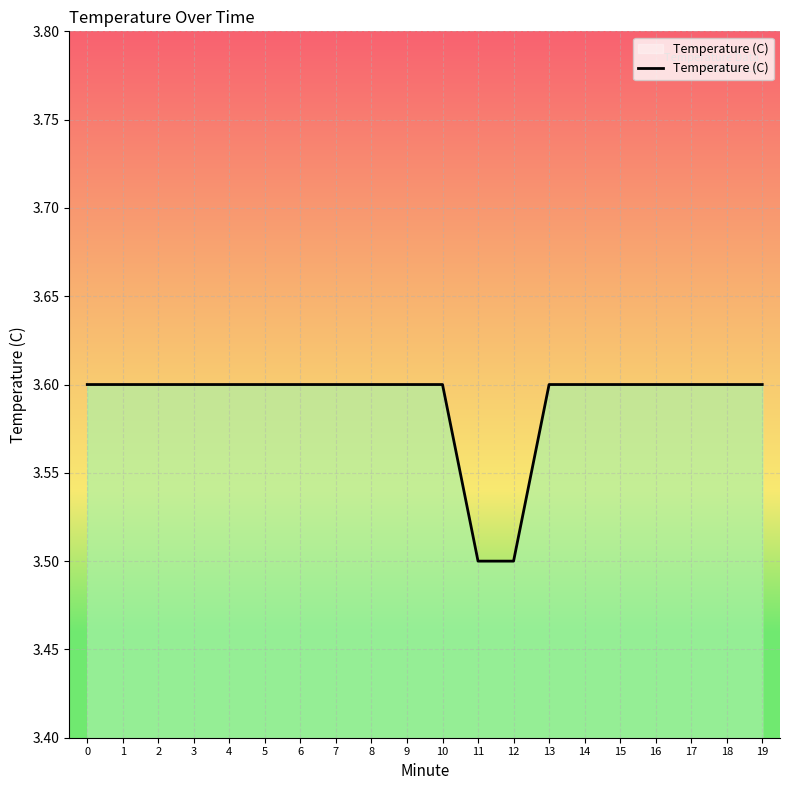

What is the ratio of the value at 5 to the value at 10?

1.0